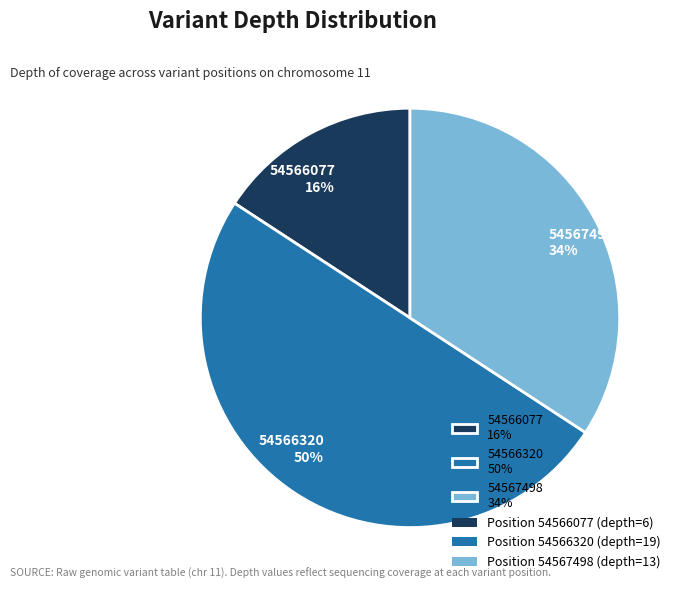

Is the sum of 54566077 and 54566320 greater than half?

Yes